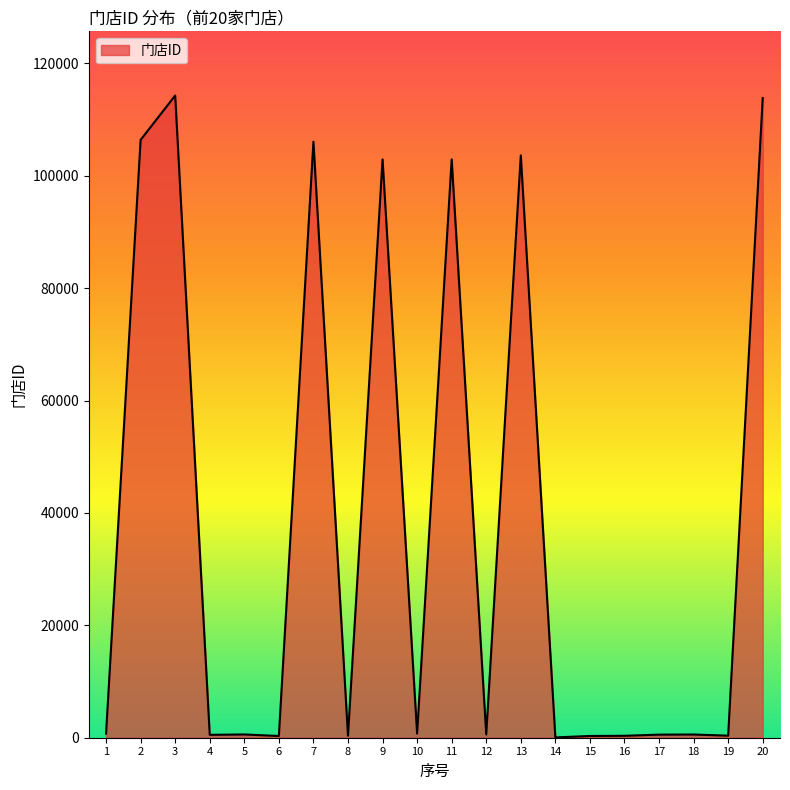

What is the difference between the maximum and minimum values?

114230